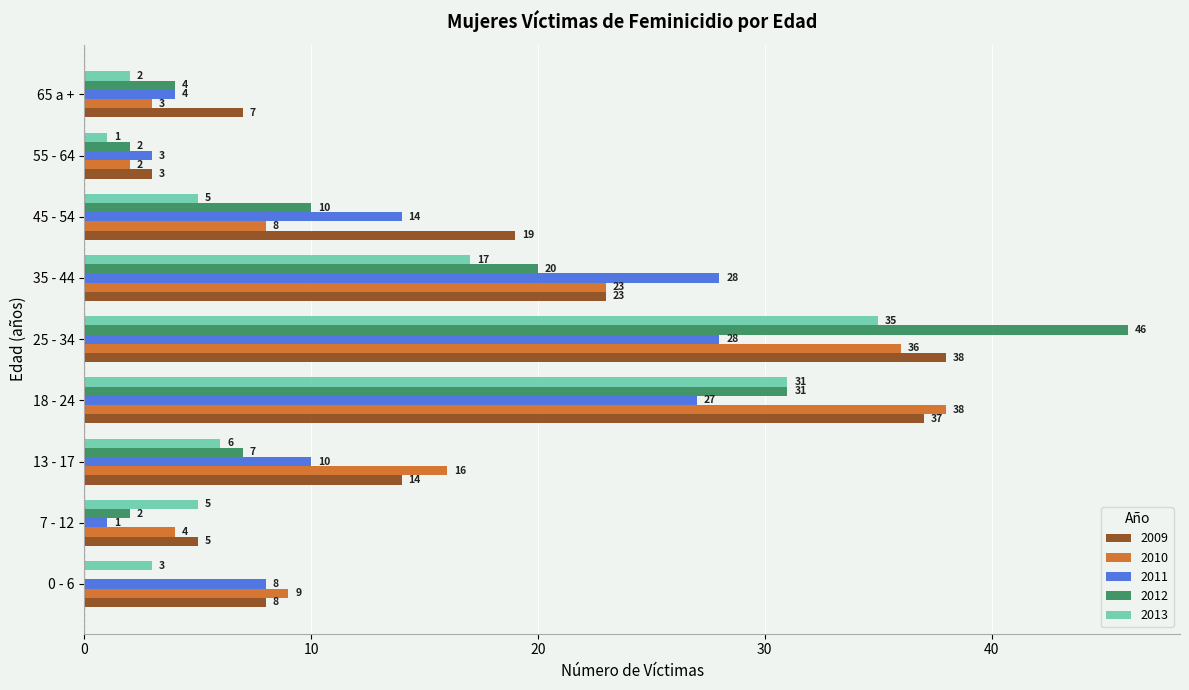

What is the maximum value for 2013?

35